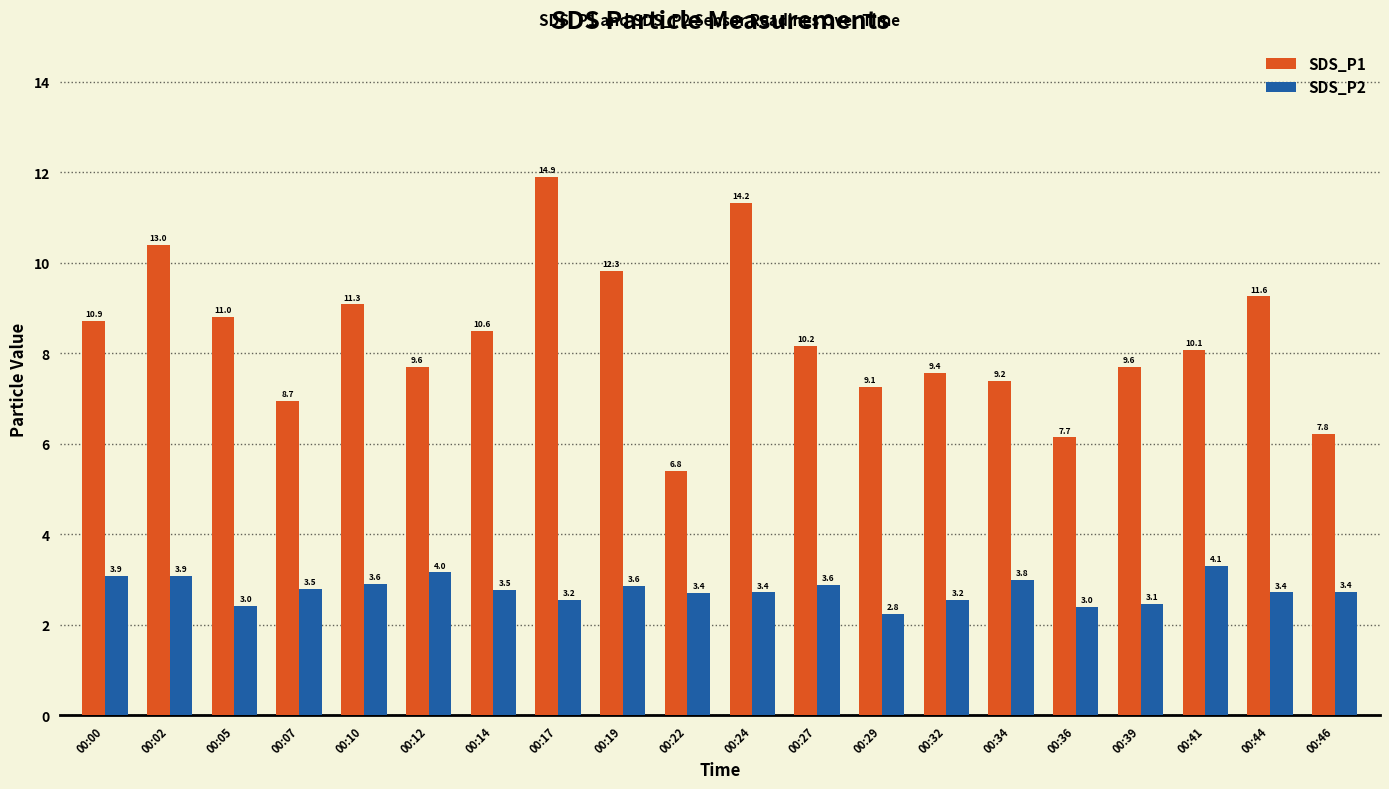

What is the average value of the SDS_P2 series?

3.5